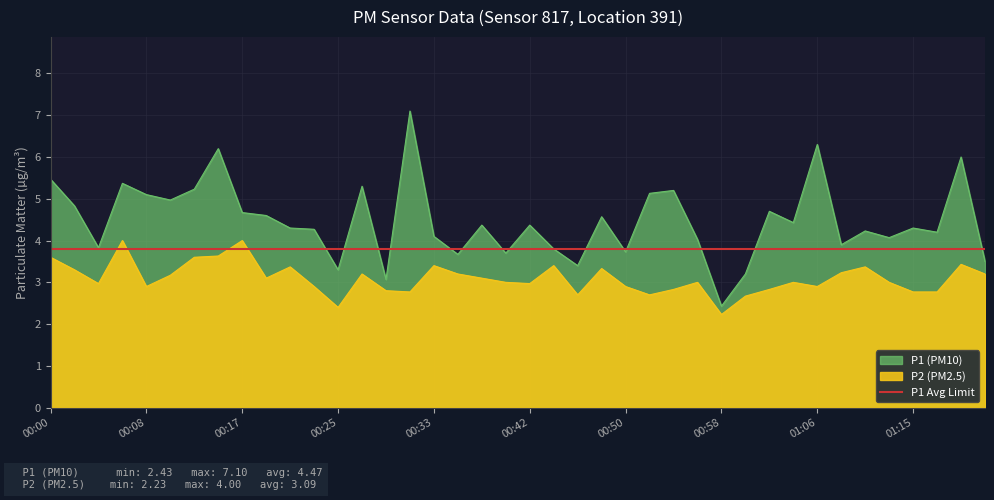

What value does the P1 series have at 00:50?

3.7